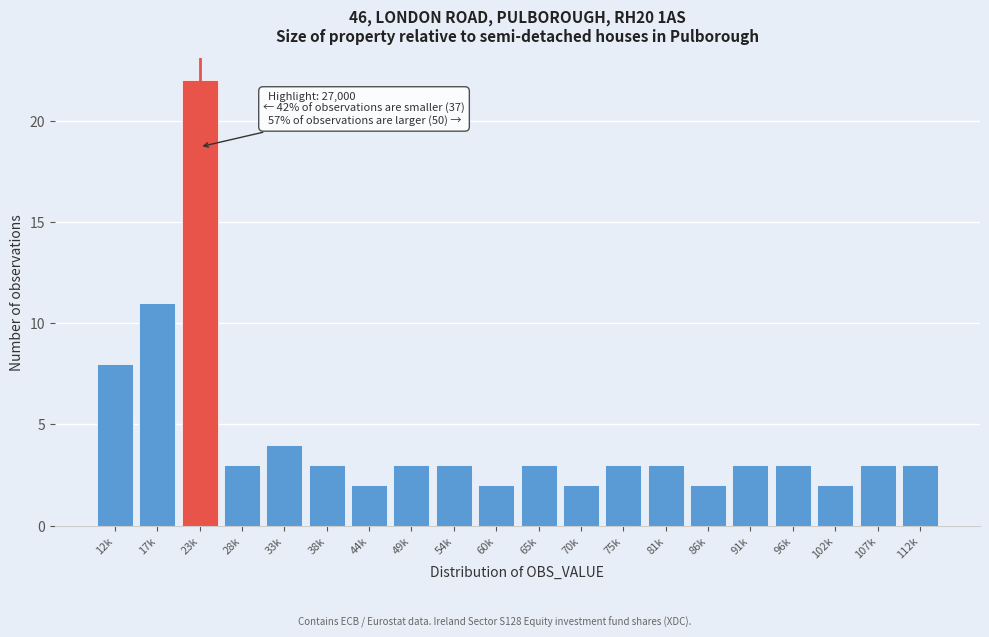

Reading left to right, extract all data points from this chart.

8	11	22	3	4	3	2	3	3	2	3	2	3	3	2	3	3	2	3	3